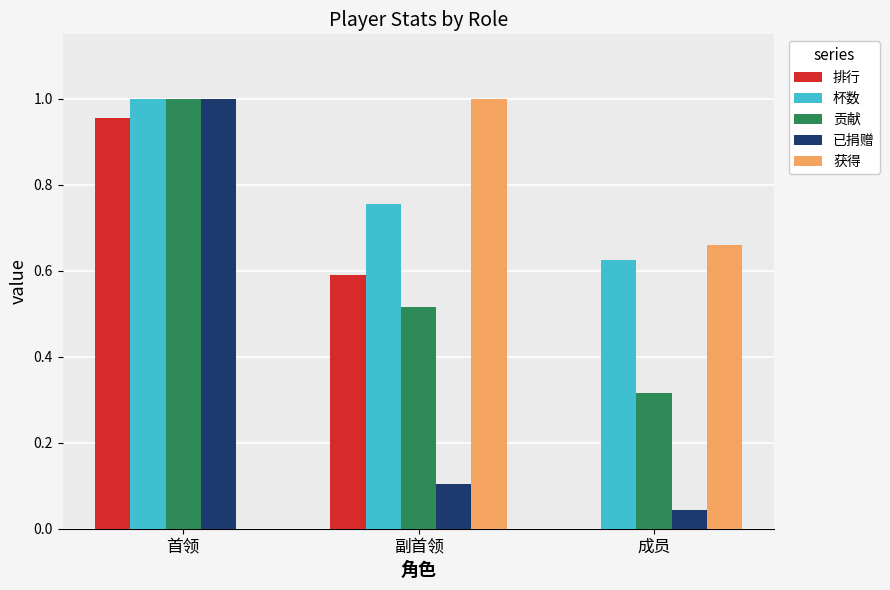

Which category has the highest value in the 获得 series?

副首领